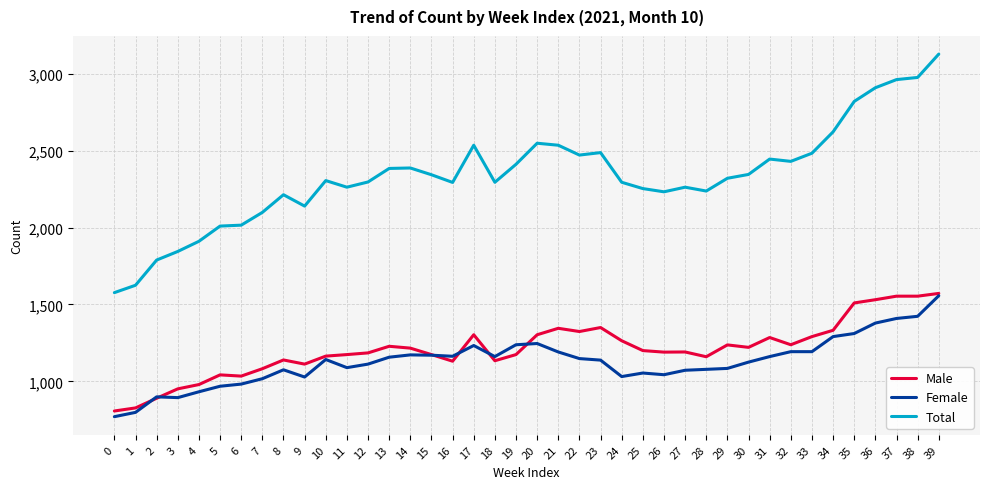

What value does the Male series have at 34, to the nearest 10?

1330